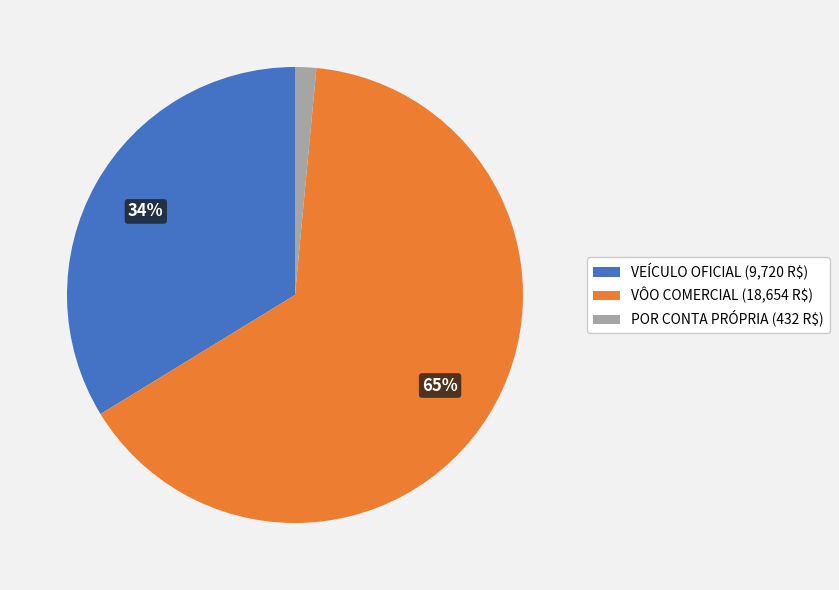

How many slices are in this pie chart?

3